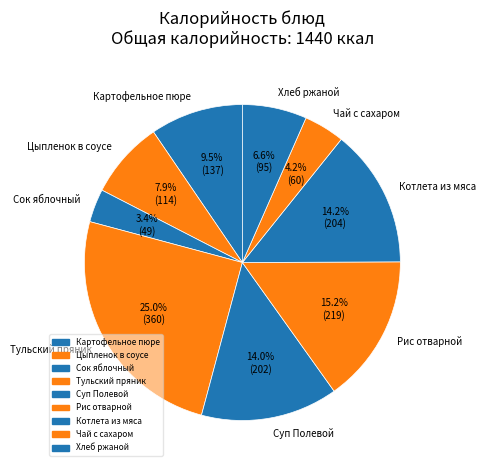

Which category has the biggest portion of the pie?

Тульский пряник